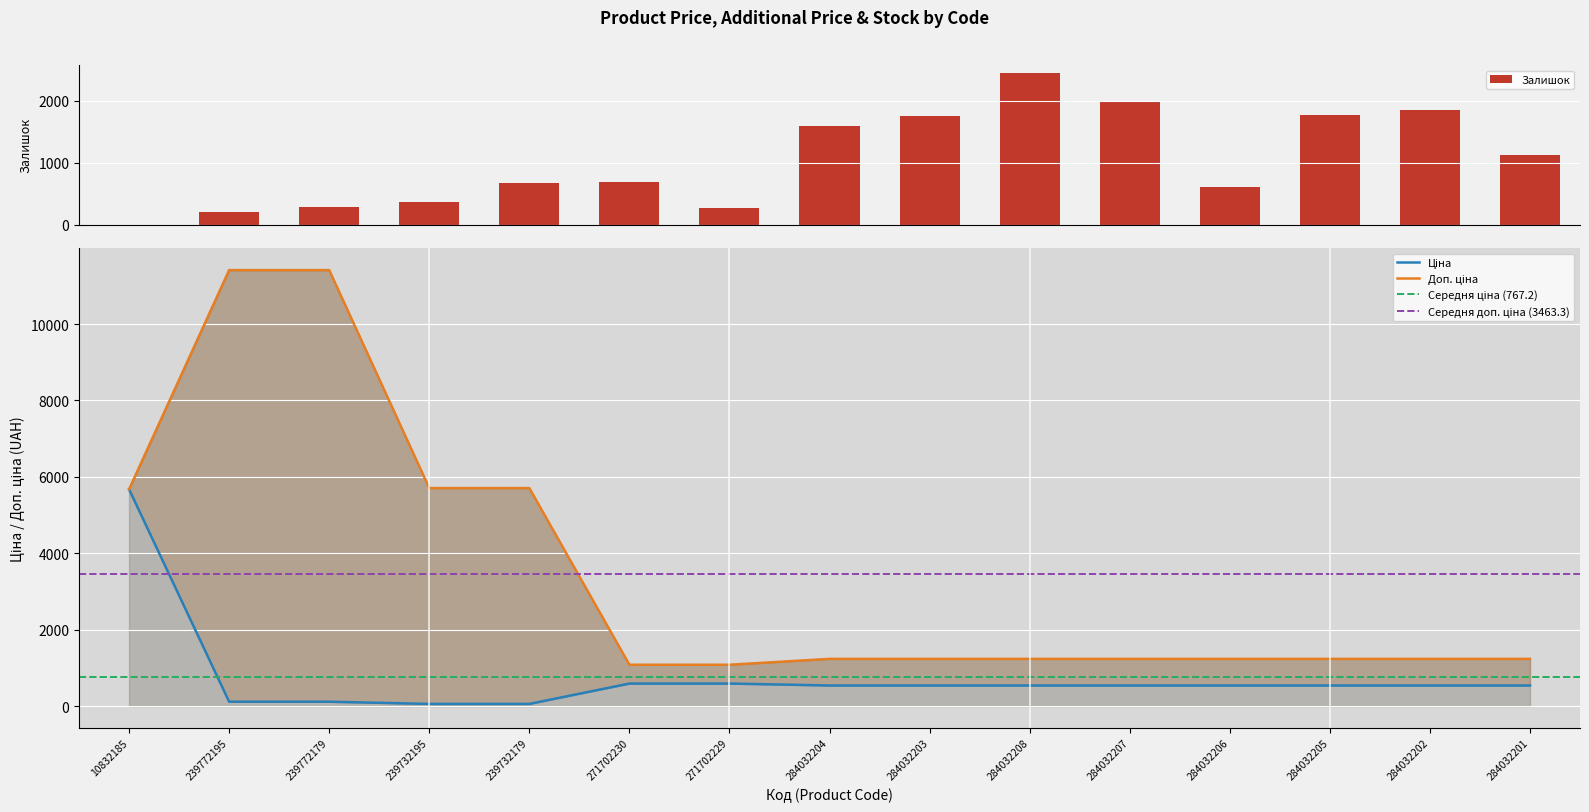

At 239772195, list the series in order from largest to smallest.

Доп. ціна, Залишок, Ціна